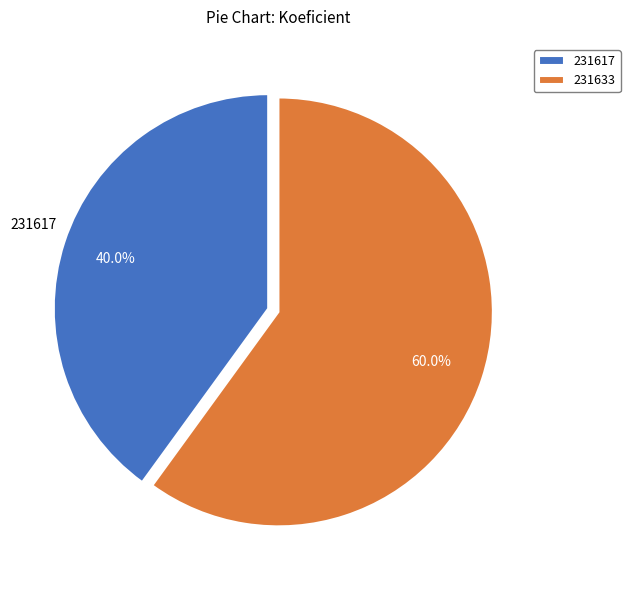

To the nearest percent, what is the combined percentage of 231617 and 231633?

100%